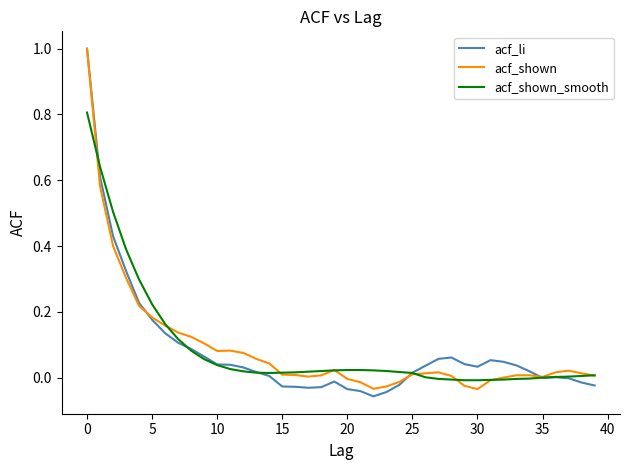

What is the greatest value displayed?

1.0